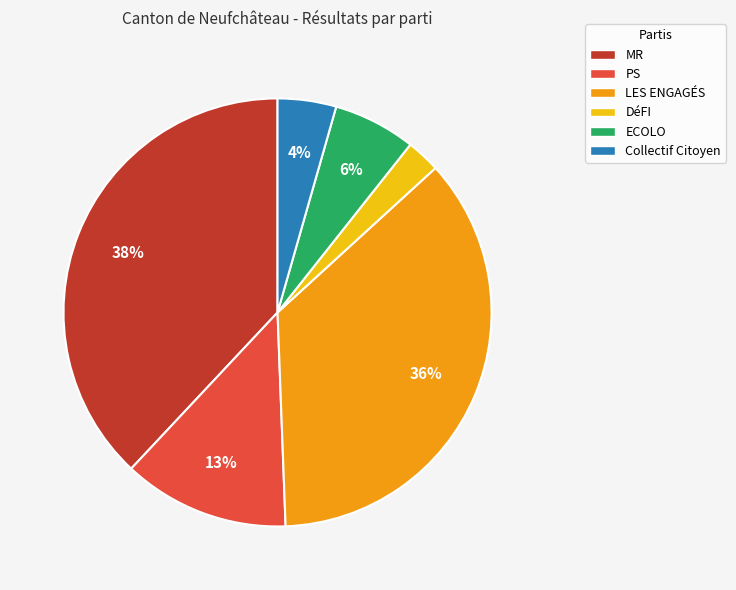

Which category has the biggest portion of the pie?

MR